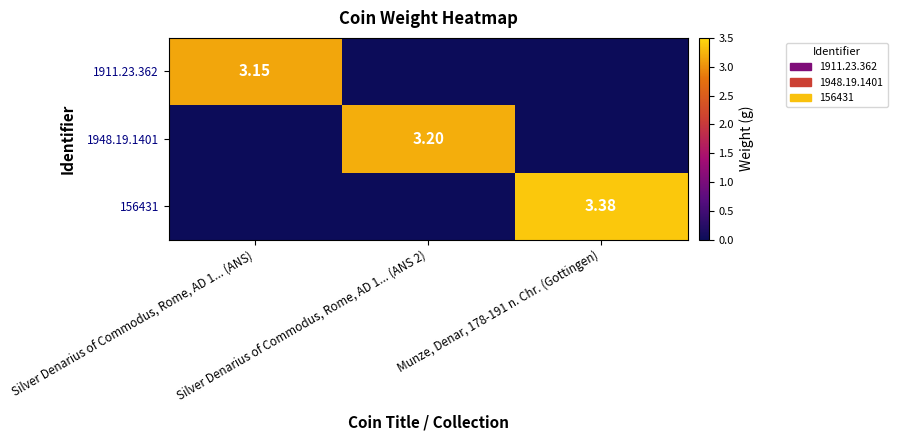

Count the number of data series in this chart.

3